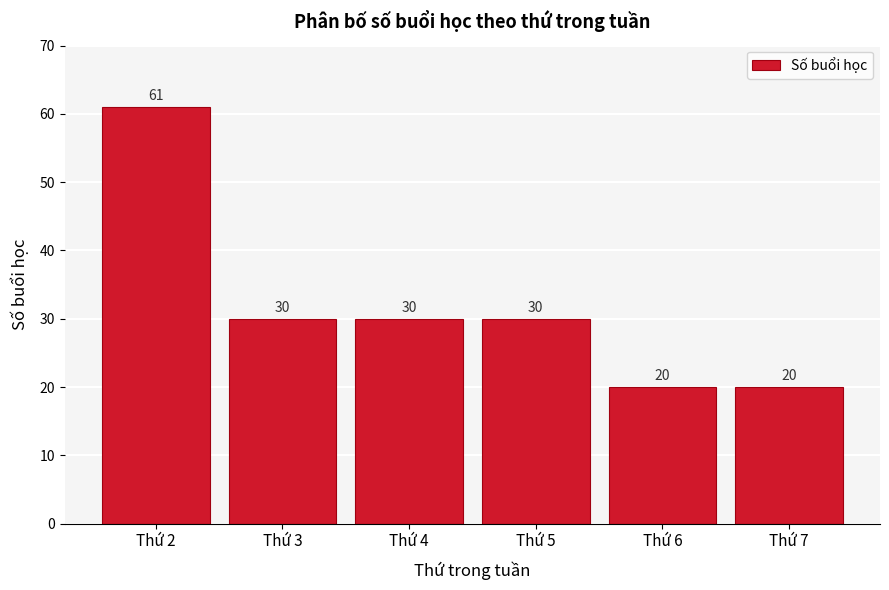

Reading right to left, transcribe all the data shown in this chart.

Thứ 7=20	Thứ 6=20	Thứ 5=30	Thứ 4=30	Thứ 3=30	Thứ 2=61